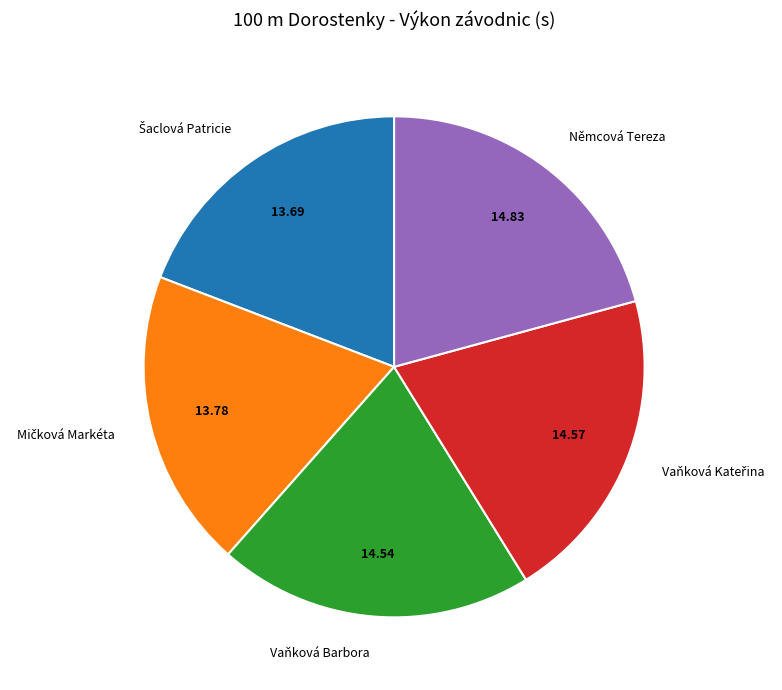

Does Němcová Tereza account for over 50% of the chart?

No